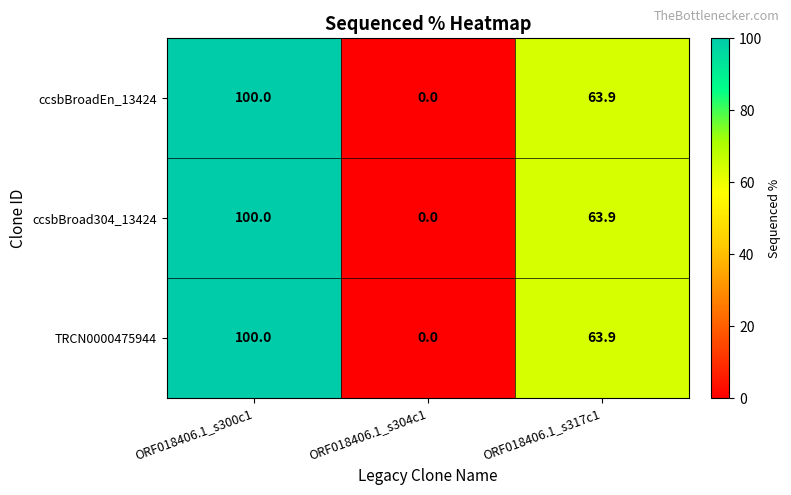

Rank the categories by ccsbBroadEn_13424 value from highest to lowest.

ORF018406.1_s300c1, ORF018406.1_s317c1, ORF018406.1_s304c1